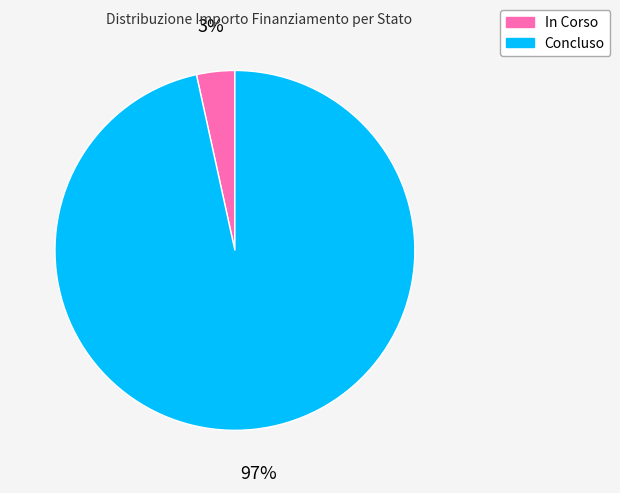

Is there any slice that represents more than half of the pie?

Yes